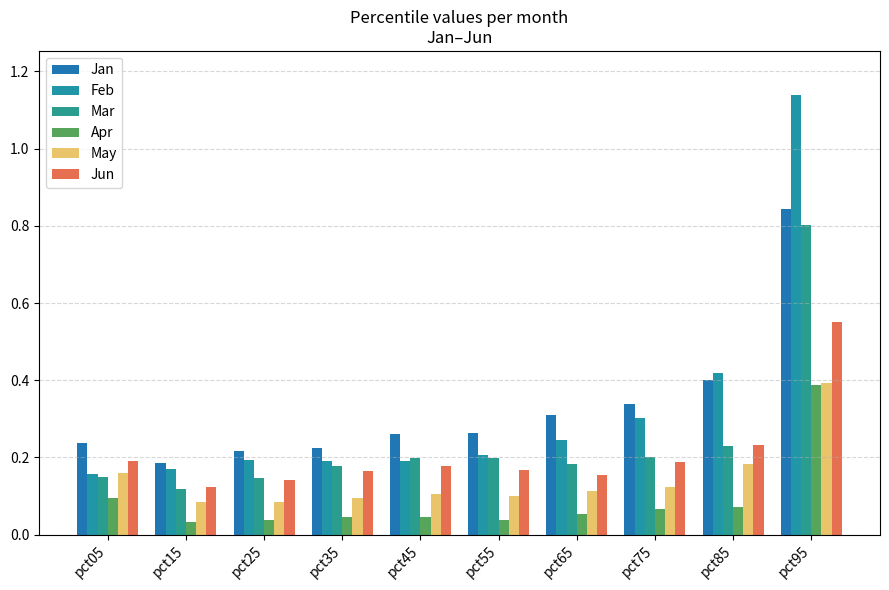

How many categories are shown in the chart?

10